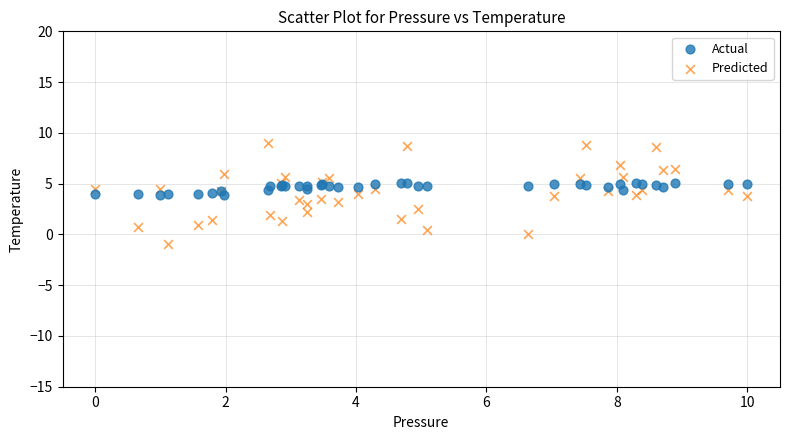

Which series contains the lowest Y value?

Predicted